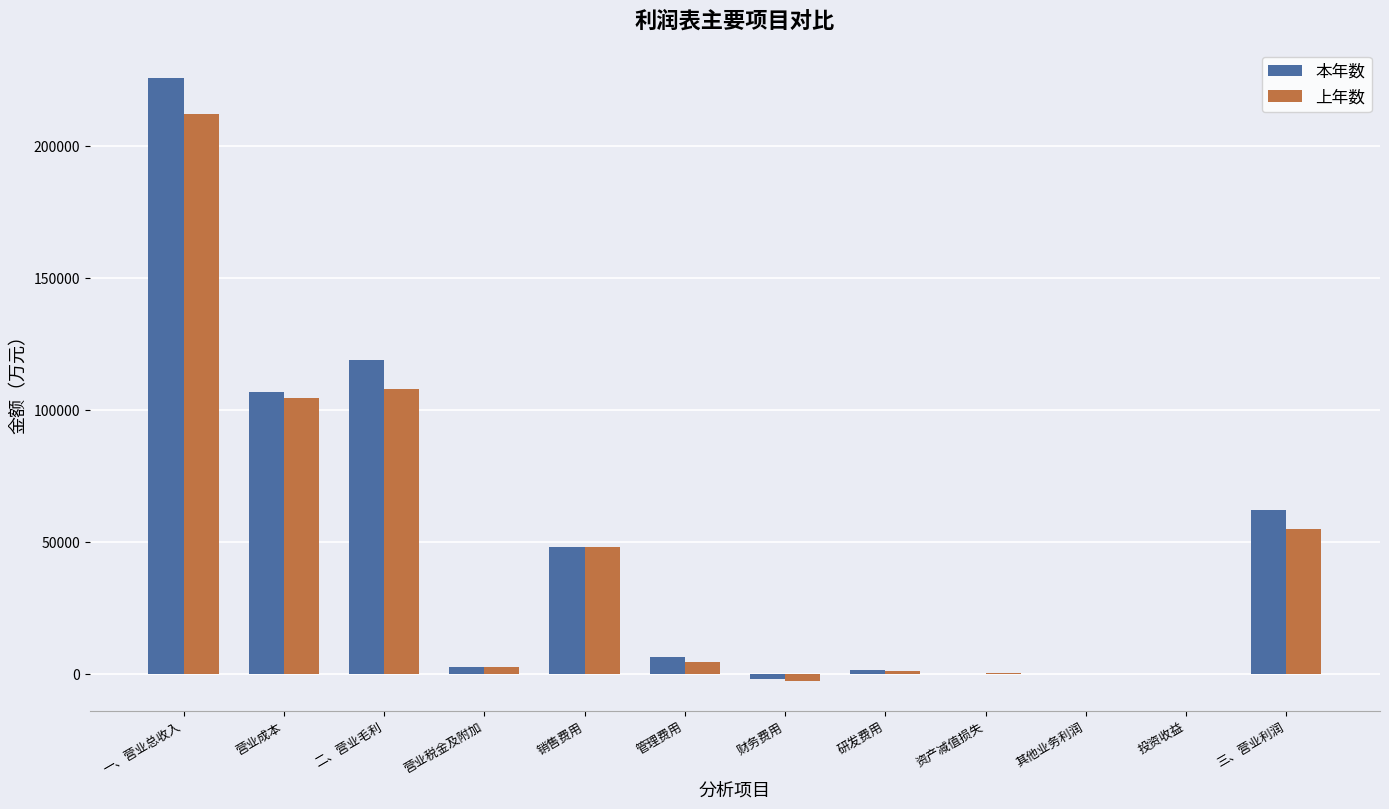

The 本年数 series shows 6436.1 at 管理费用. True or false?

True